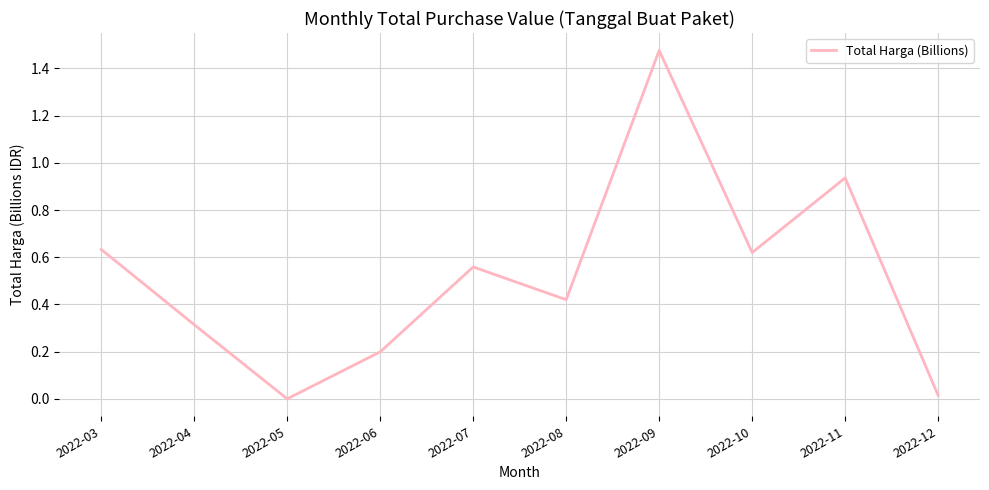

What is the average value?

0.5